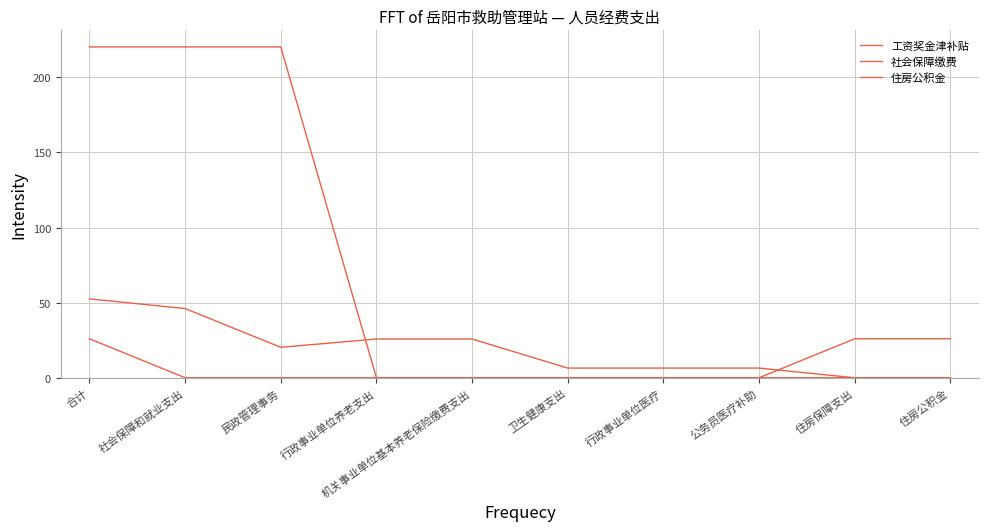

Which series has the widest spread of values?

工资奖金津补贴